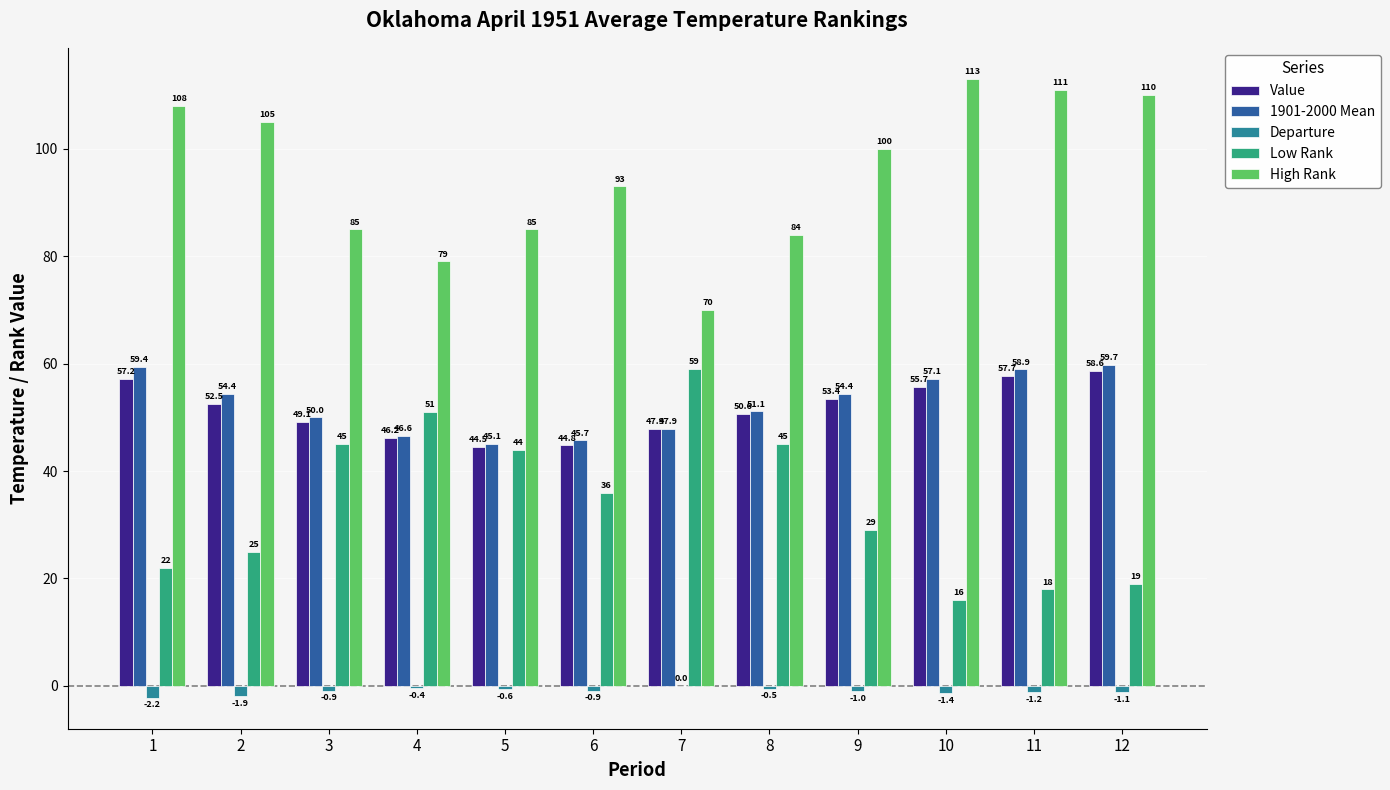

Is the value of Departure at 9 greater than the value of High Rank at 1?

No